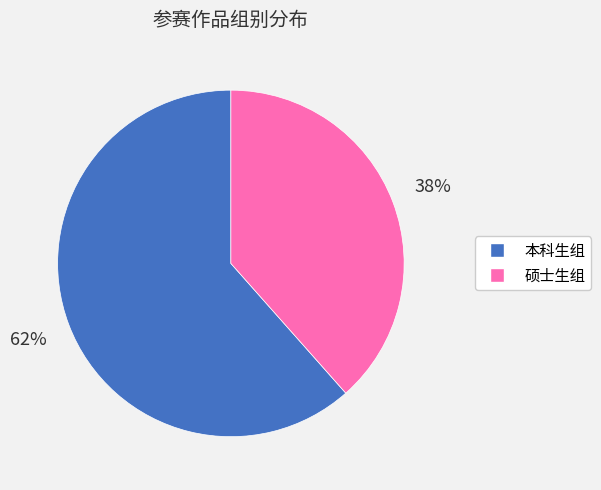

What is the majority slice?

本科生组